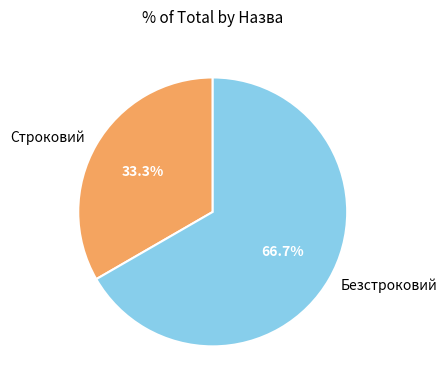

To the nearest percent, what is the average slice percentage?

50%